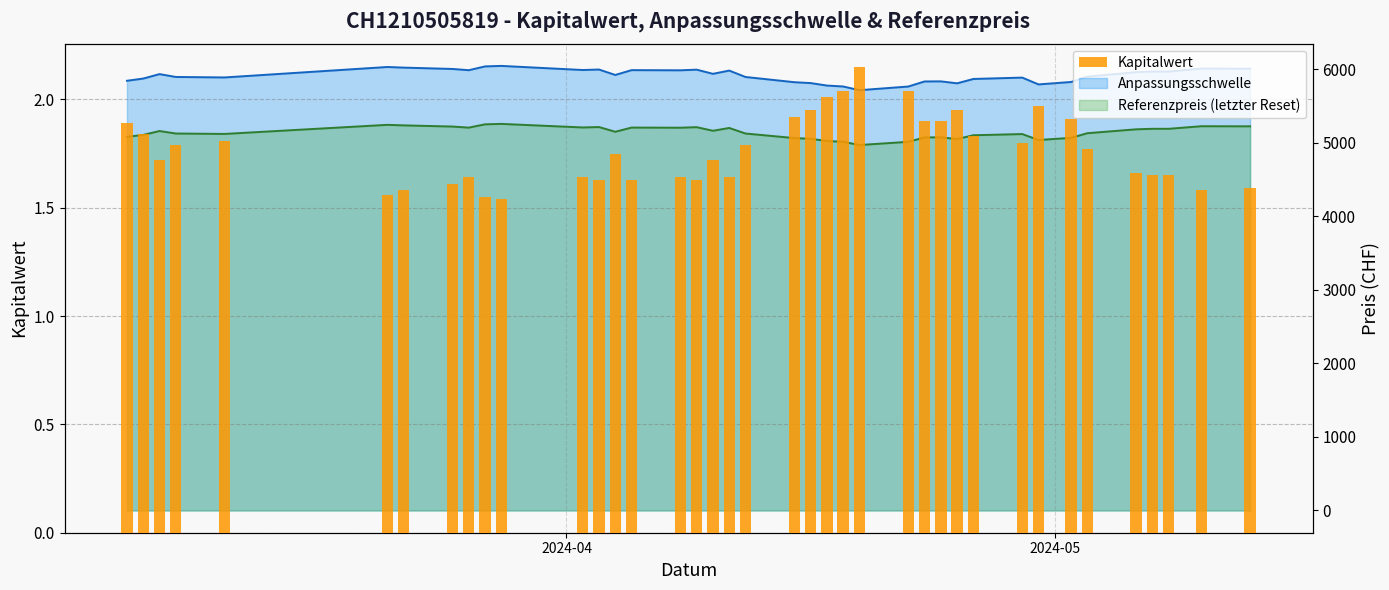

Count the number of categories in the chart.

39